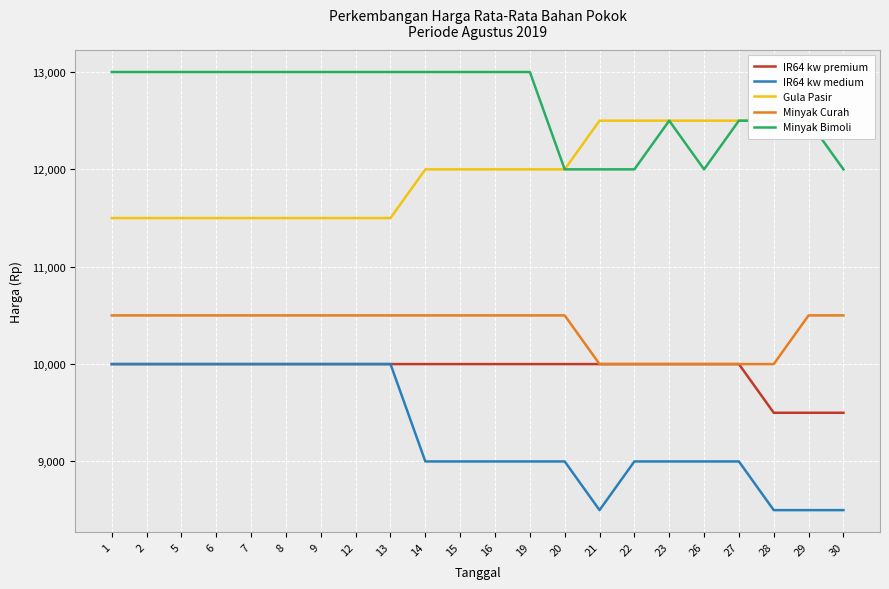

Where is the first local maximum for Minyak Bimoli?

23